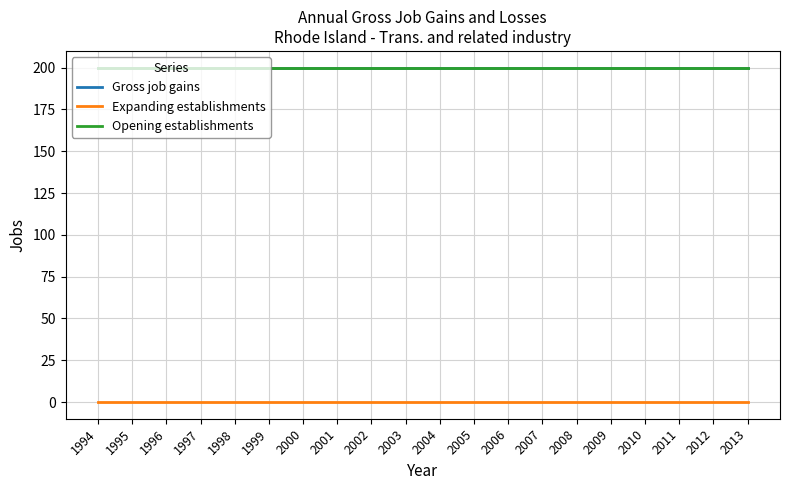

Which category has the highest value in the Opening establishments series?

1994